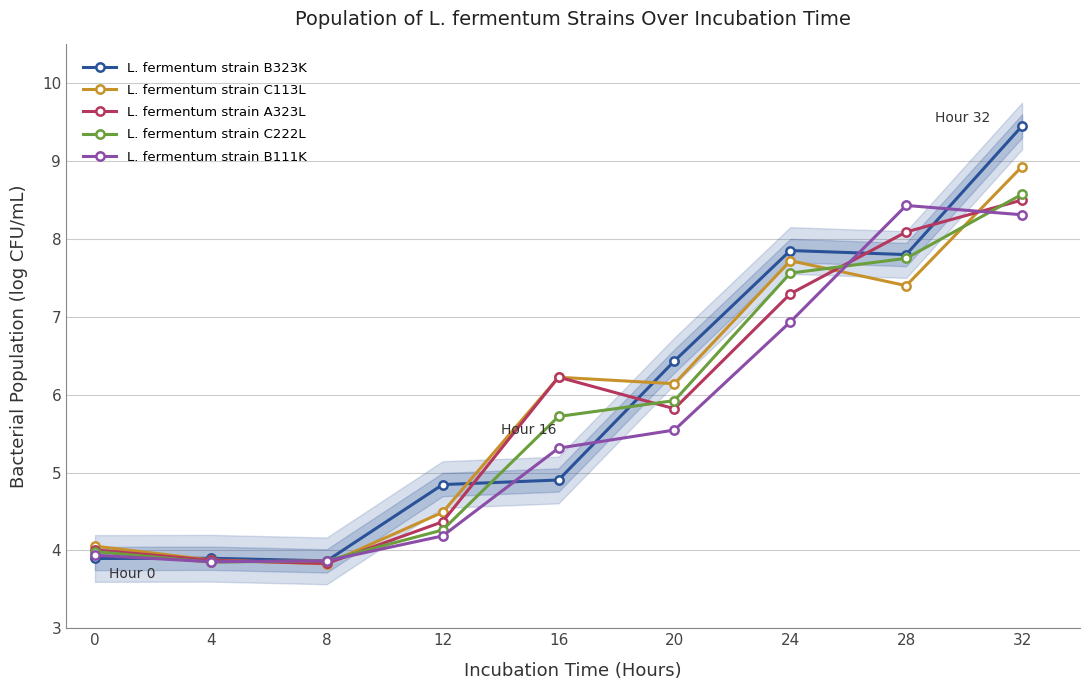

After their last crossing, which series has the higher values: L. fermentum strain B323K or L. fermentum strain C113L?

L. fermentum strain B323K